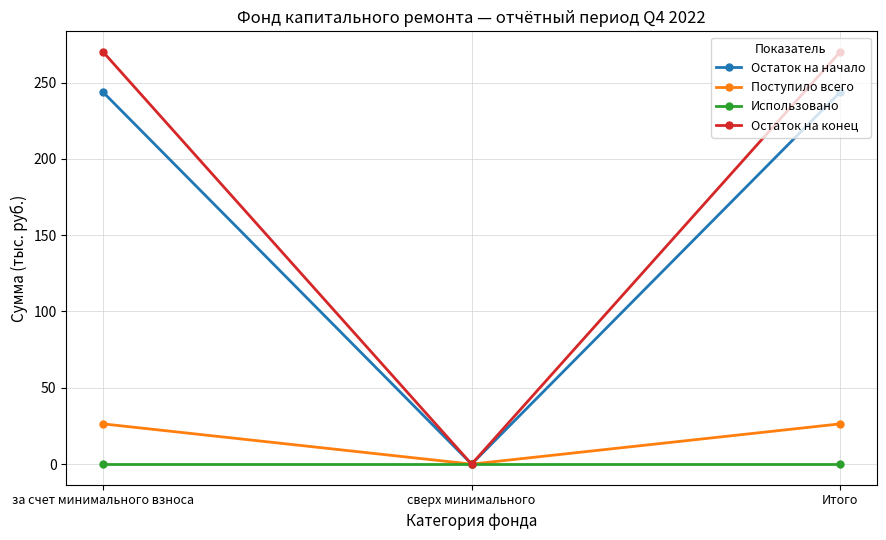

What is the label of the 3rd point from the left?

Итого